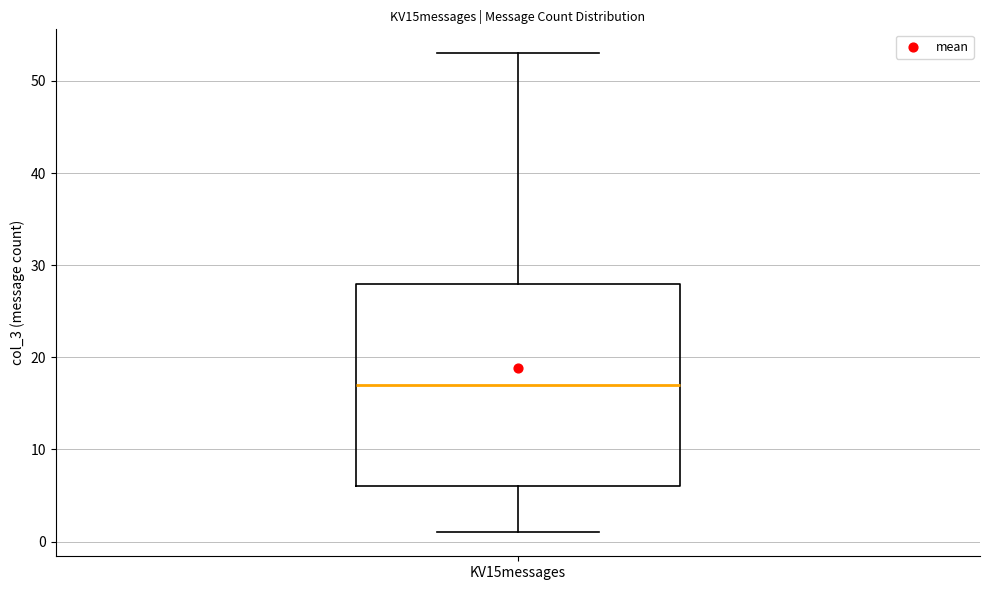

Read this box plot against the y-axis: the position of the median line, the range covered by the box, and the ends of both whiskers. The values are not printed on the chart, so give them approximately, as read against the axis.

median 17, box 6 to 28, whiskers 1 to 53